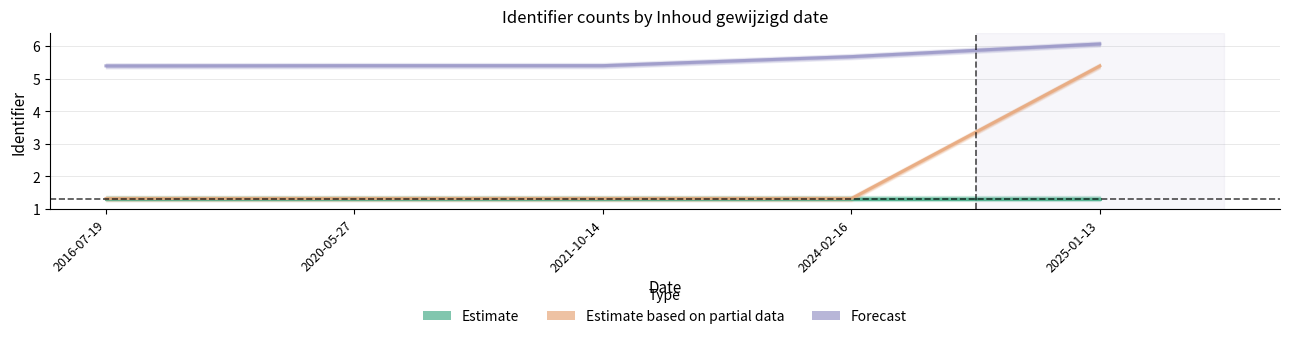

How many lines are shown in the chart?

3